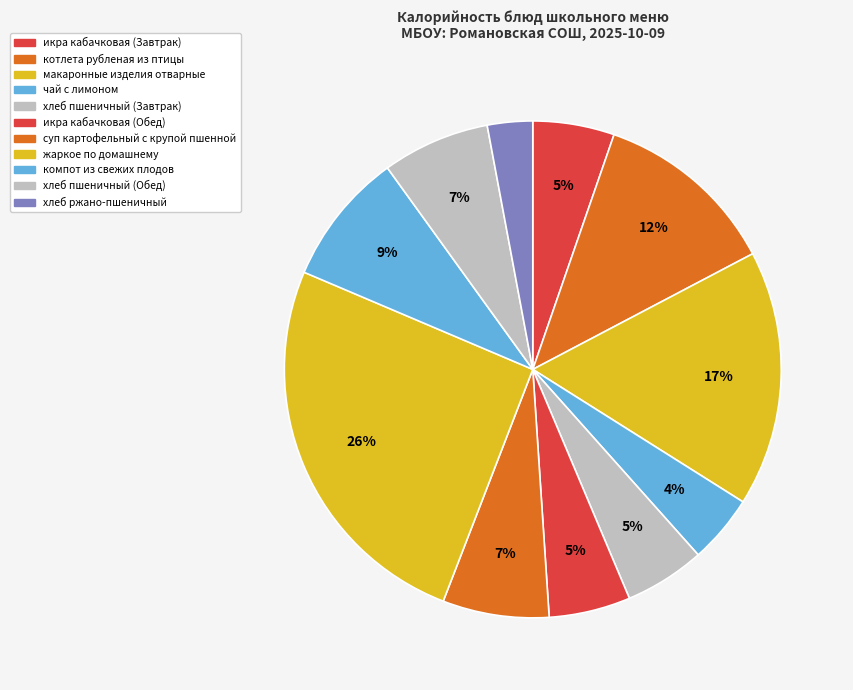

Is хлеб пшеничный (Обед) the majority of the pie?

No